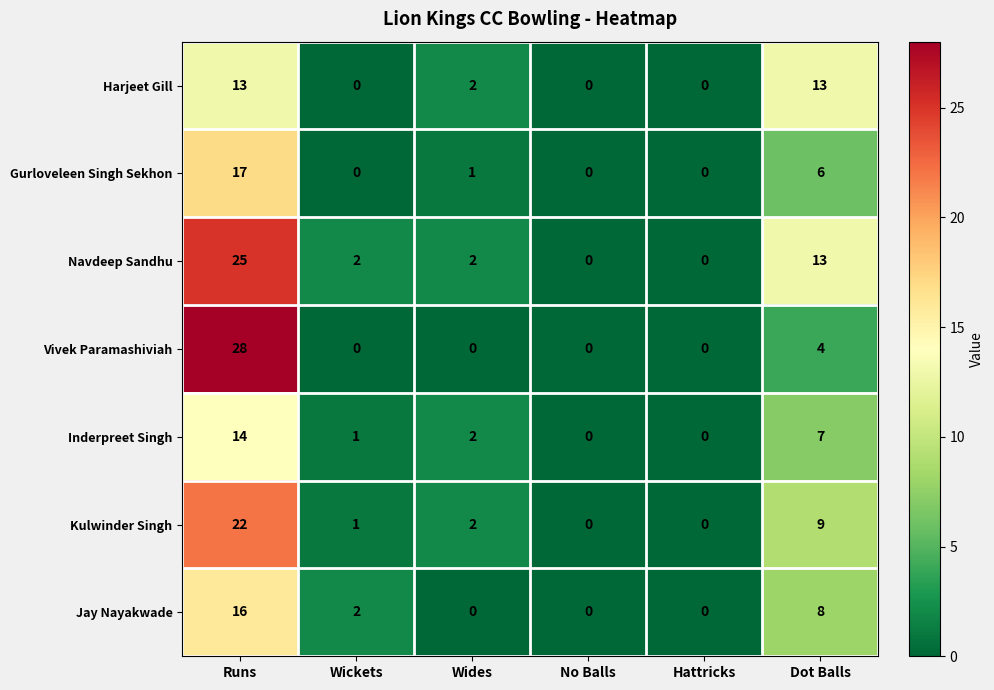

What is the total value across all series at Wides?

9